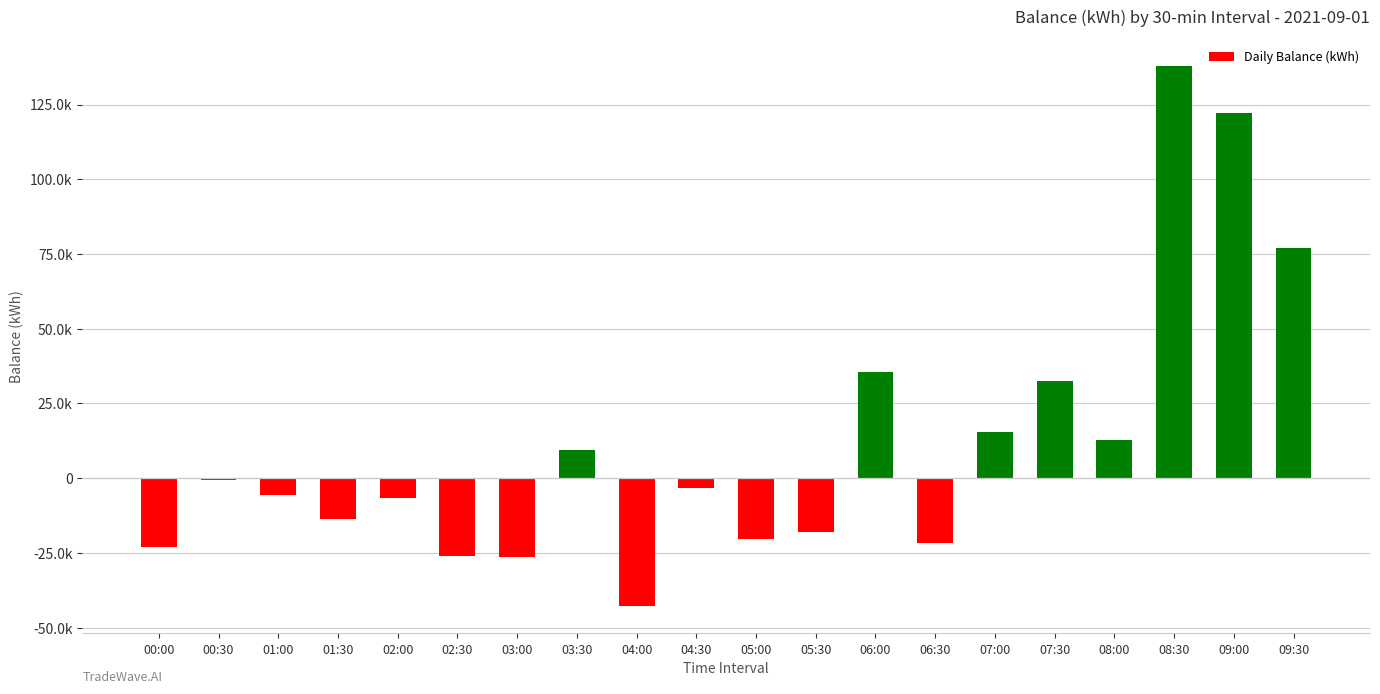

Is it true that the value at 02:00 is -6688?

True